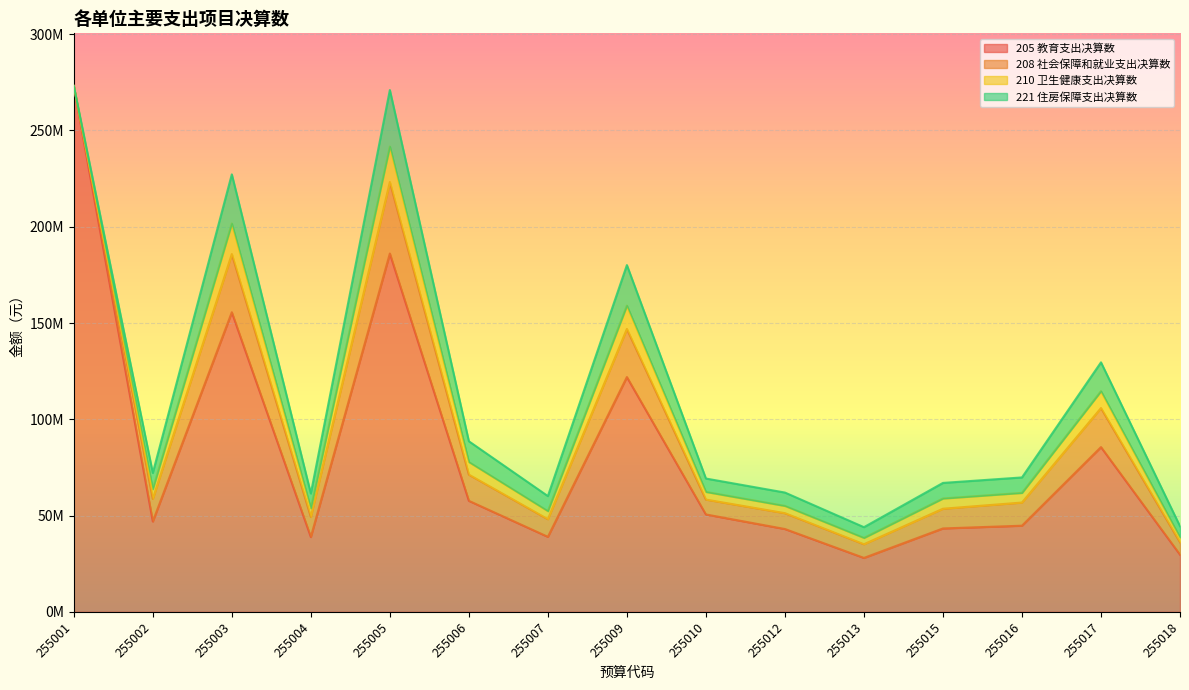

What is the average value of the 208 社会保障和就业支出决算数 series?

13948391.1